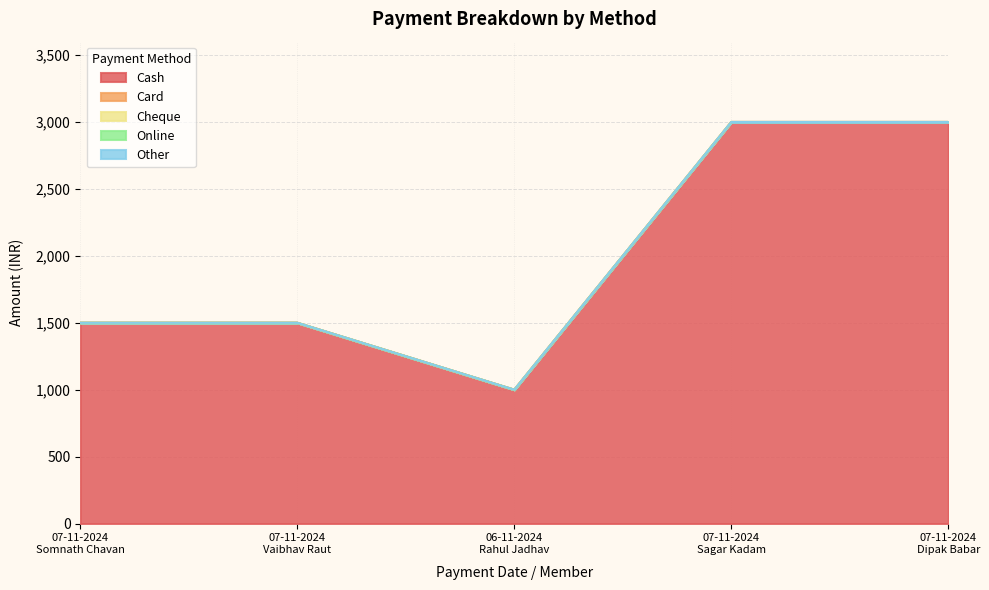

Which series has the widest spread of values?

Cash